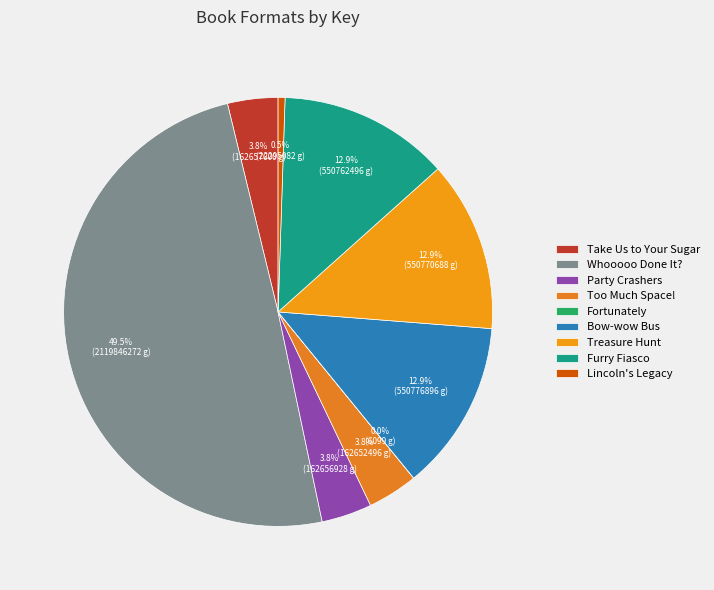

Does Treasure Hunt account for over 50% of the chart?

No